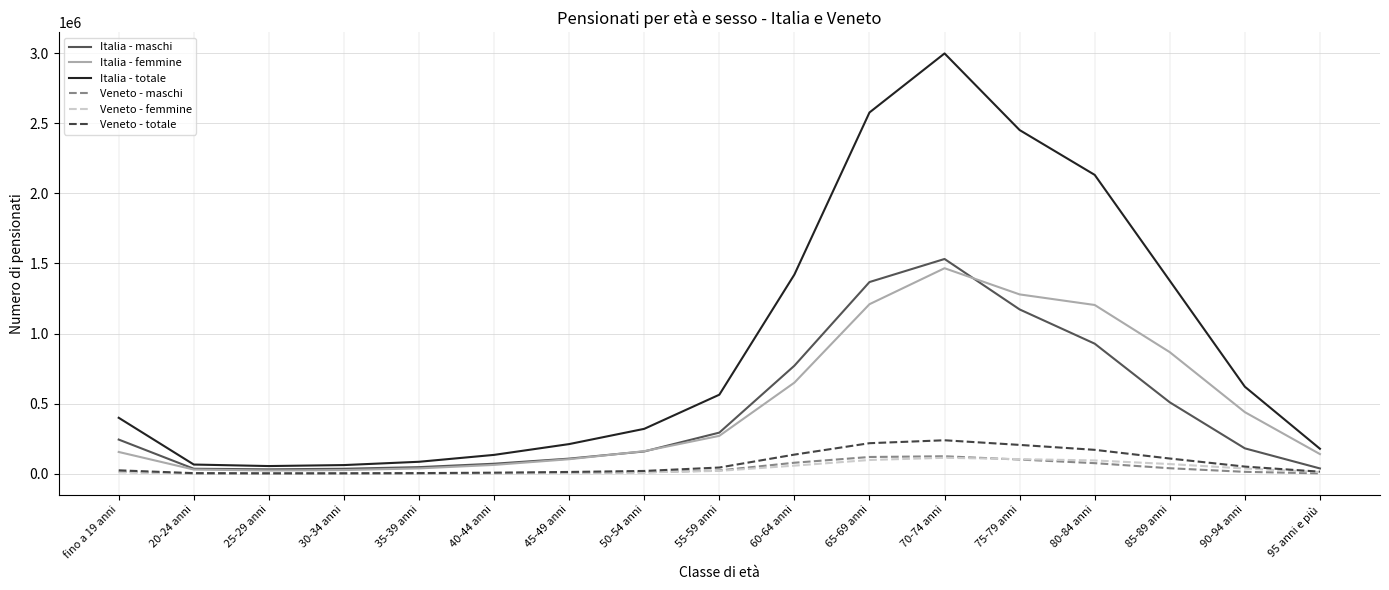

Which series has the largest total across all categories?

Italia - totale